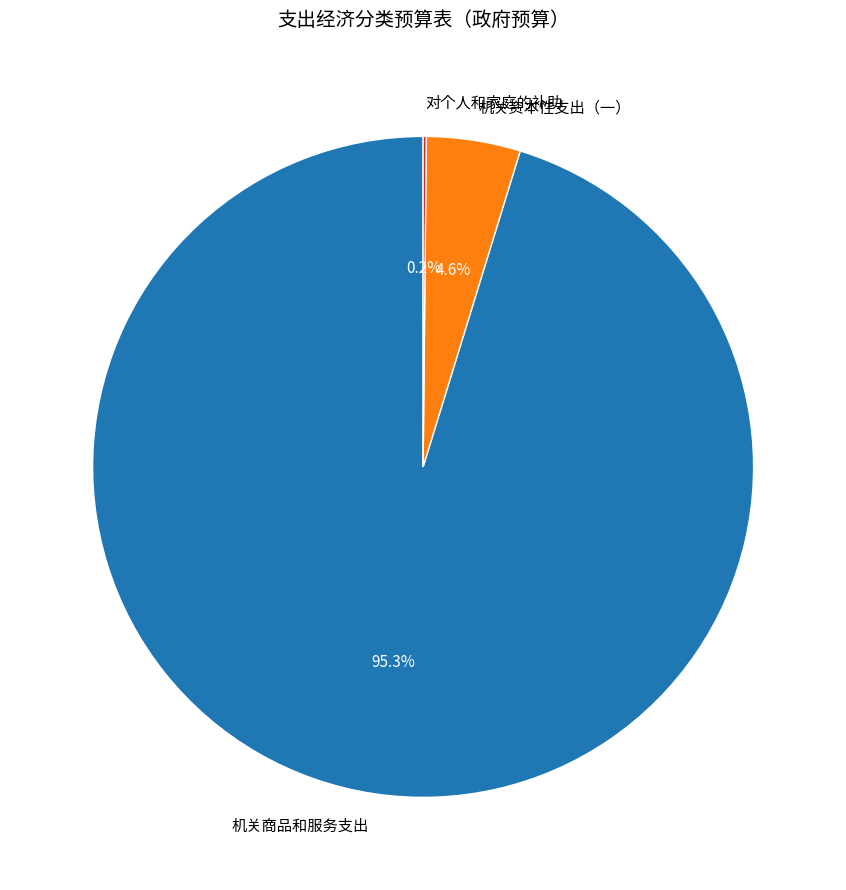

To the nearest percent, what is the difference between the 机关商品和服务支出 and 机关资本性支出（一） slice percentages?

91%